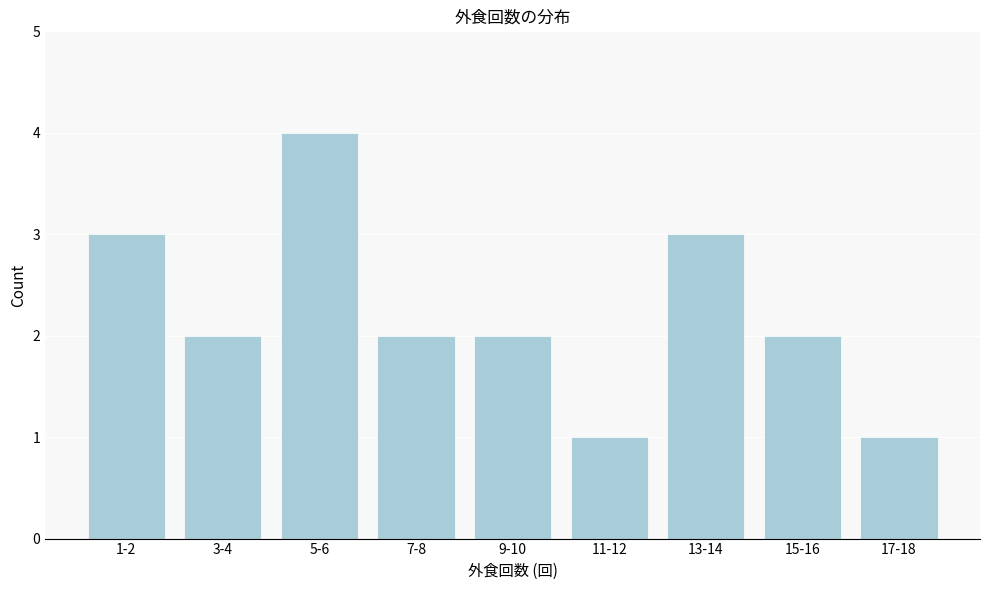

Reading left to right, transcribe all the data shown in this chart.

1-2=3	3-4=2	5-6=4	7-8=2	9-10=2	11-12=1	13-14=3	15-16=2	17-18=1